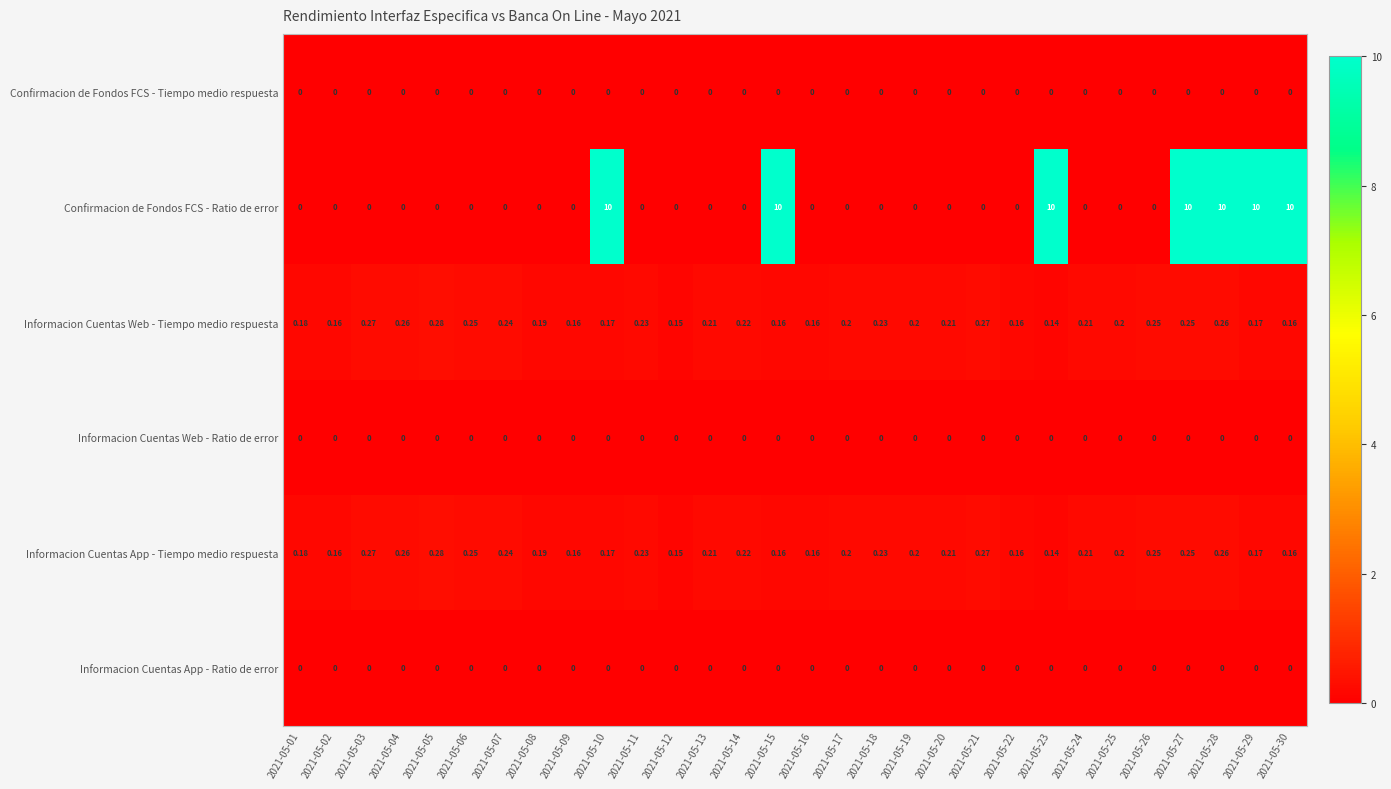

Which series has the widest spread of values?

Confirmacion de Fondos FCS - Ratio de error